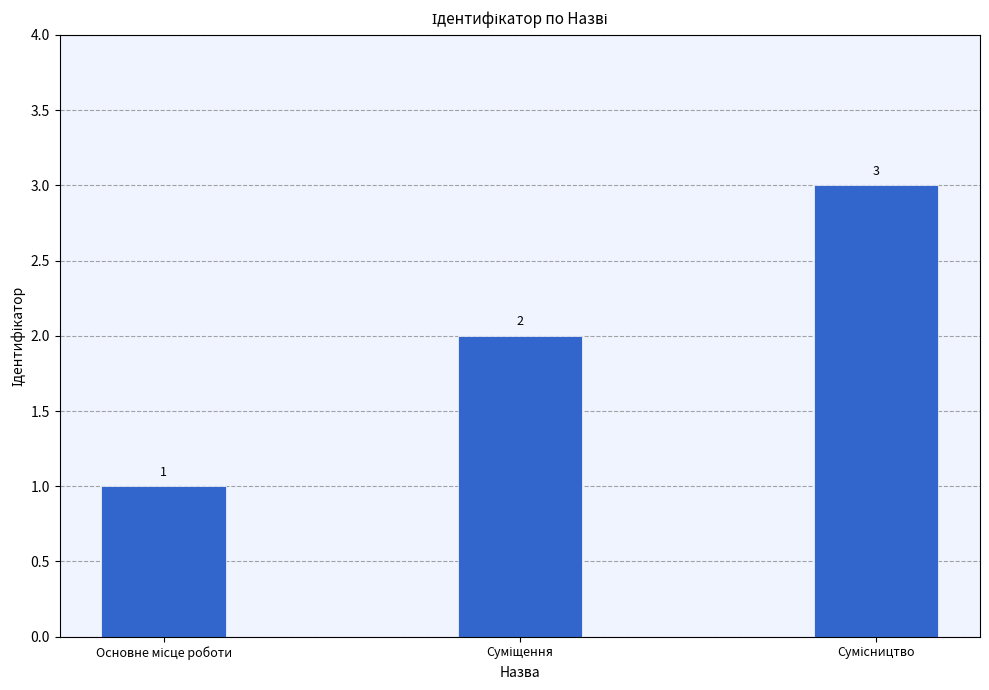

What is the value of the 3rd bar from the left?

3